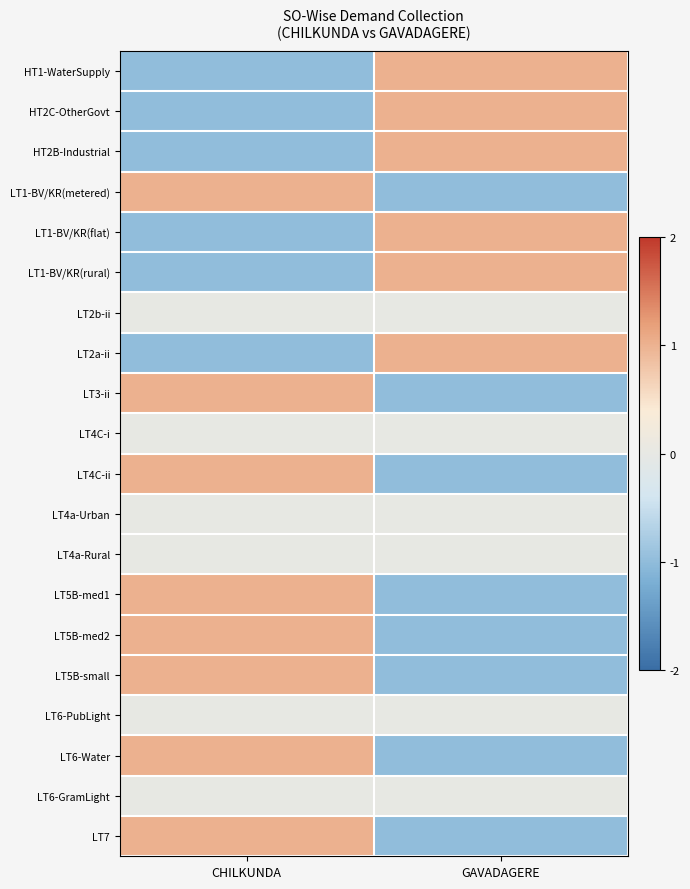

Reading left to right, transcribe all the data shown in this chart.

HT1-WaterSupply: CHILKUNDA=-1	GAVADAGERE=1
HT2C-OtherGovt: CHILKUNDA=-1	GAVADAGERE=1
HT2B-Industrial: CHILKUNDA=-1	GAVADAGERE=1
LT1-BV/KR(metered): CHILKUNDA=1	GAVADAGERE=-1
LT1-BV/KR(flat): CHILKUNDA=-1	GAVADAGERE=1
LT1-BV/KR(rural): CHILKUNDA=-1	GAVADAGERE=1
LT2b-ii: CHILKUNDA=0	GAVADAGERE=0
LT2a-ii: CHILKUNDA=-1	GAVADAGERE=1
LT3-ii: CHILKUNDA=1	GAVADAGERE=-1
LT4C-i: CHILKUNDA=0	GAVADAGERE=0
LT4C-ii: CHILKUNDA=1	GAVADAGERE=-1
LT4a-Urban: CHILKUNDA=0	GAVADAGERE=0
LT4a-Rural: CHILKUNDA=0	GAVADAGERE=0
LT5B-med1: CHILKUNDA=1	GAVADAGERE=-1
LT5B-med2: CHILKUNDA=1	GAVADAGERE=-1
LT5B-small: CHILKUNDA=1	GAVADAGERE=-1
LT6-PubLight: CHILKUNDA=0	GAVADAGERE=0
LT6-Water: CHILKUNDA=1	GAVADAGERE=-1
LT6-GramLight: CHILKUNDA=0	GAVADAGERE=0
LT7: CHILKUNDA=1	GAVADAGERE=-1